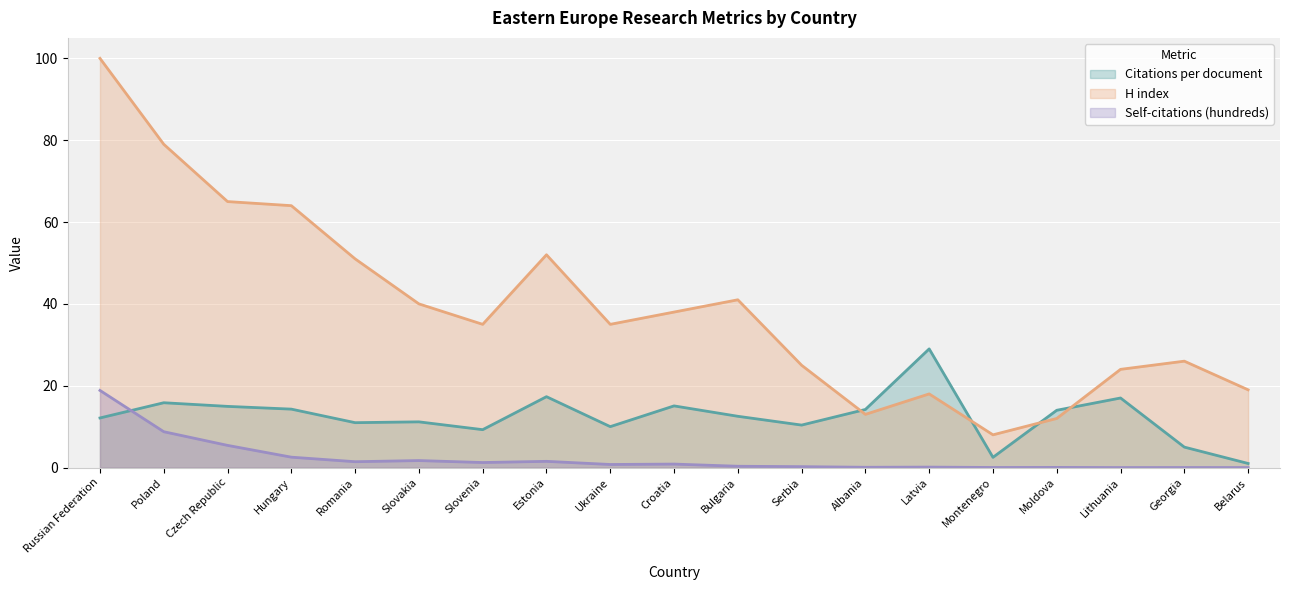

List the labels in order of Citations per document value, largest first.

Latvia, Estonia, Lithuania, Poland, Croatia, Czech Republic, Hungary, Albania, Moldova, Bulgaria, Russian Federation, Slovakia, Romania, Serbia, Ukraine, Slovenia, Georgia, Montenegro, Belarus